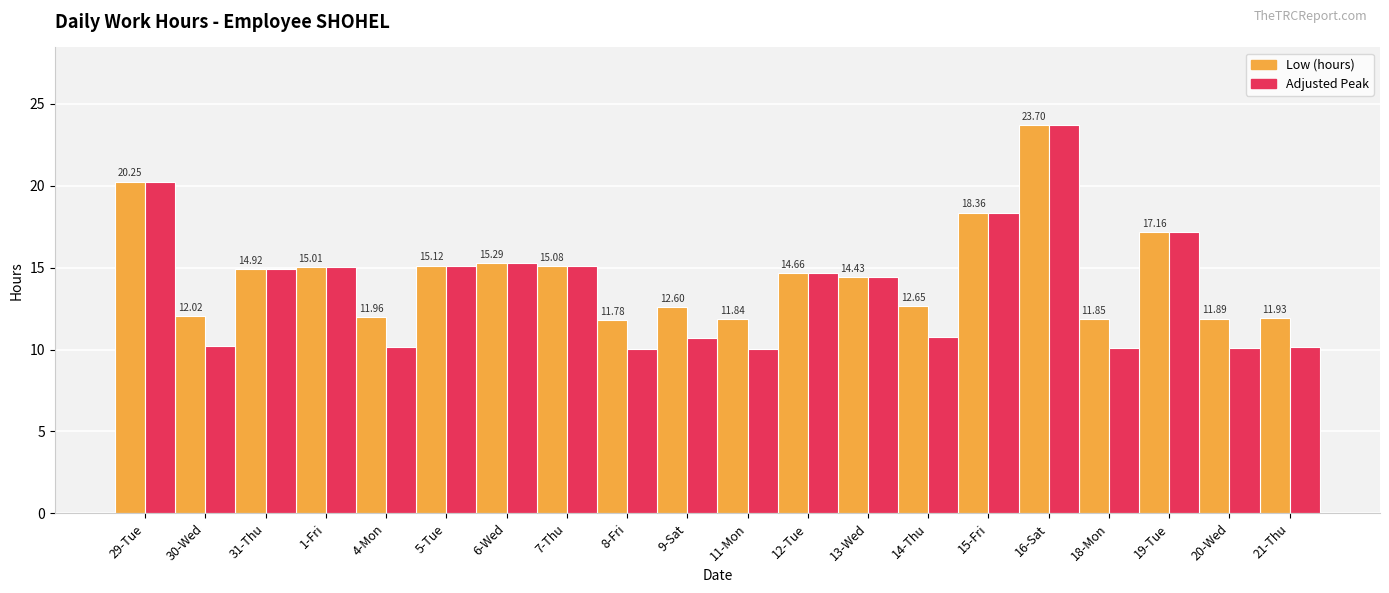

Read the Adjusted Peak value at 19-Tue.

17.2